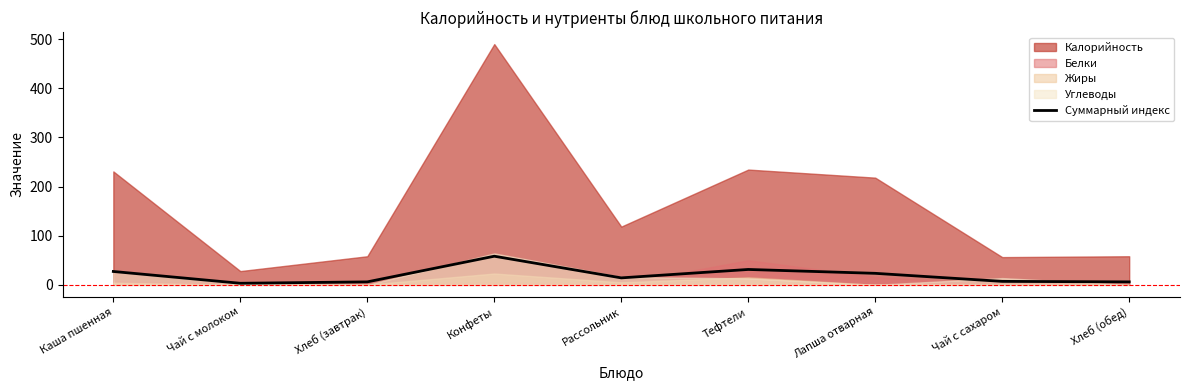

Rank the categories by value from highest to lowest.

Конфеты, Тефтели, Каша пшенная, Лапша отварная, Рассольник, Чай с сахаром, Хлеб (завтрак), Хлеб (обед), Чай с молоком